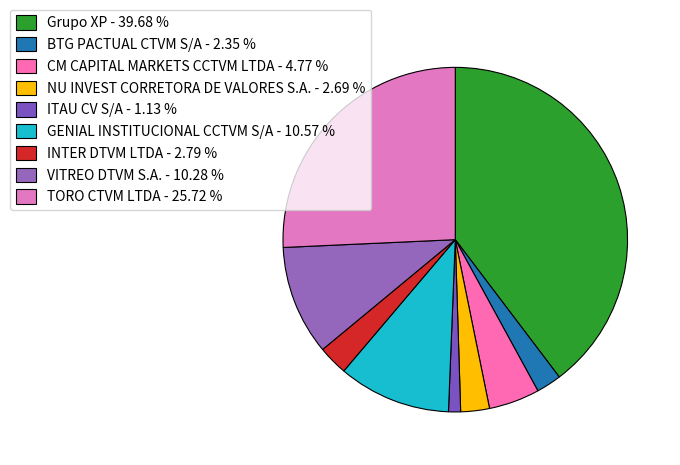

To the nearest percent, what is the average slice percentage?

11%